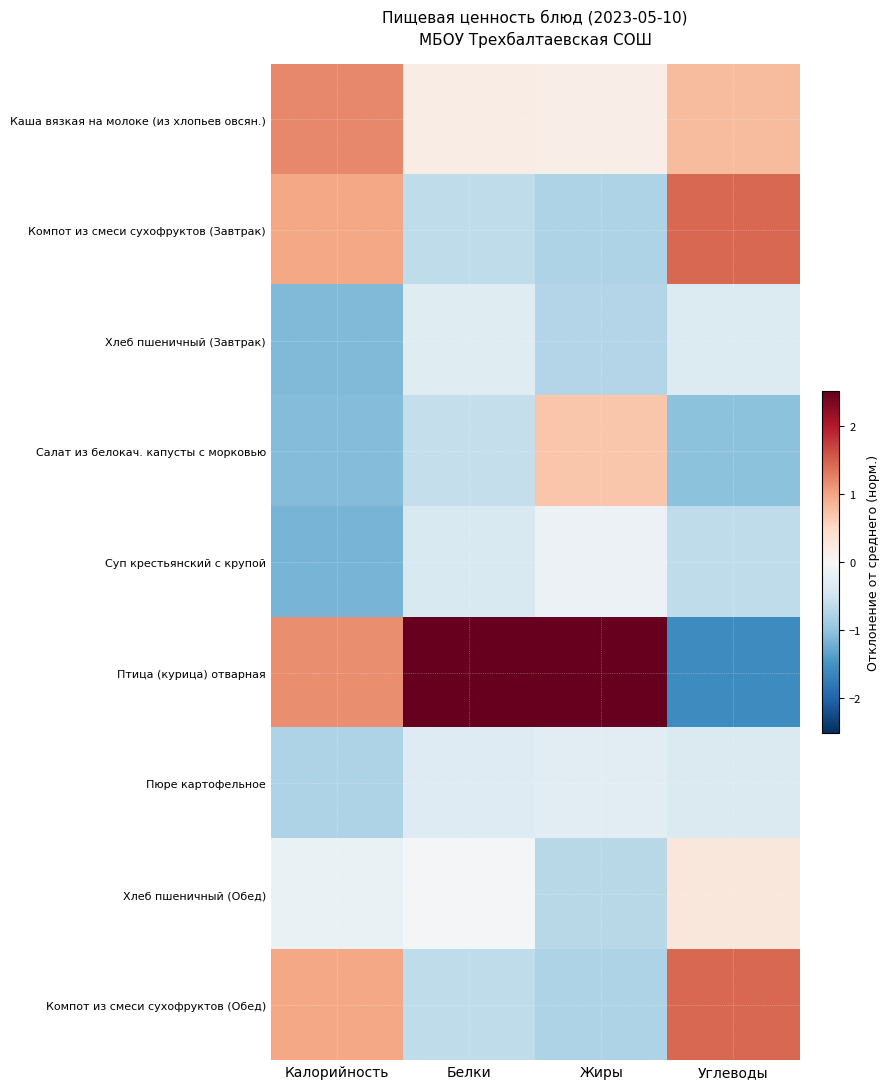

Reading left to right, list all the values displayed in this chart.

Каша вязкая на молоке (из хлопьев овсян.): Калорийность=1.2	Белки=0.2	Жиры=0.2	Углеводы=0.8
Компот из смеси сухофруктов (Завтрак): Калорийность=1.0	Белки=-0.6	Жиры=-0.8	Углеводы=1.4
Хлеб пшеничный (Завтрак): Калорийность=-1.1	Белки=-0.3	Жиры=-0.7	Углеводы=-0.3
Салат из белокач. капусты с морковью: Калорийность=-1.1	Белки=-0.6	Жиры=0.7	Углеводы=-1.0
Суп крестьянский с крупой: Калорийность=-1.2	Белки=-0.4	Жиры=-0.1	Углеводы=-0.6
Птица (курица) отварная: Калорийность=1.2	Белки=2.7	Жиры=2.5	Углеводы=-1.6
Пюре картофельное: Калорийность=-0.8	Белки=-0.3	Жиры=-0.3	Углеводы=-0.4
Хлеб пшеничный (Обед): Калорийность=-0.2	Белки=-0.0	Жиры=-0.7	Углеводы=0.3
Компот из смеси сухофруктов (Обед): Калорийность=1.0	Белки=-0.6	Жиры=-0.8	Углеводы=1.4